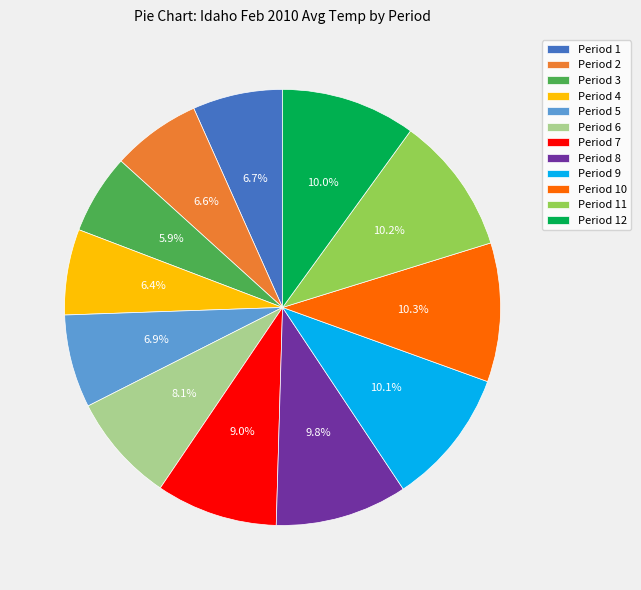

How many segments does this pie chart have?

12